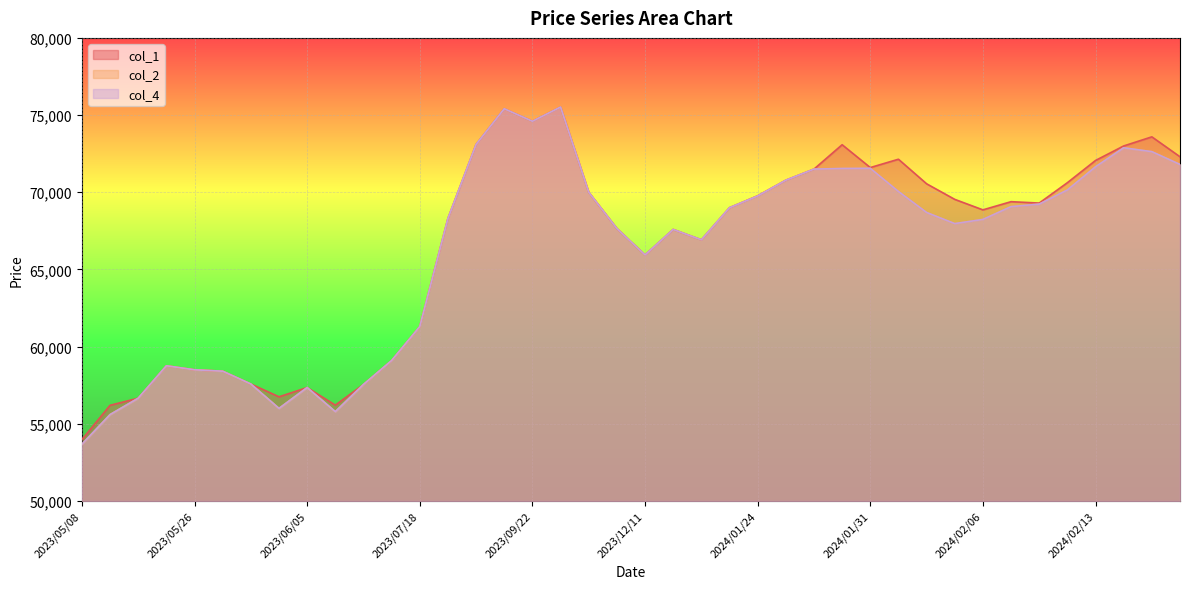

Between 2023/09/06 and 2024/02/06, which series saw the biggest shift?

col_2